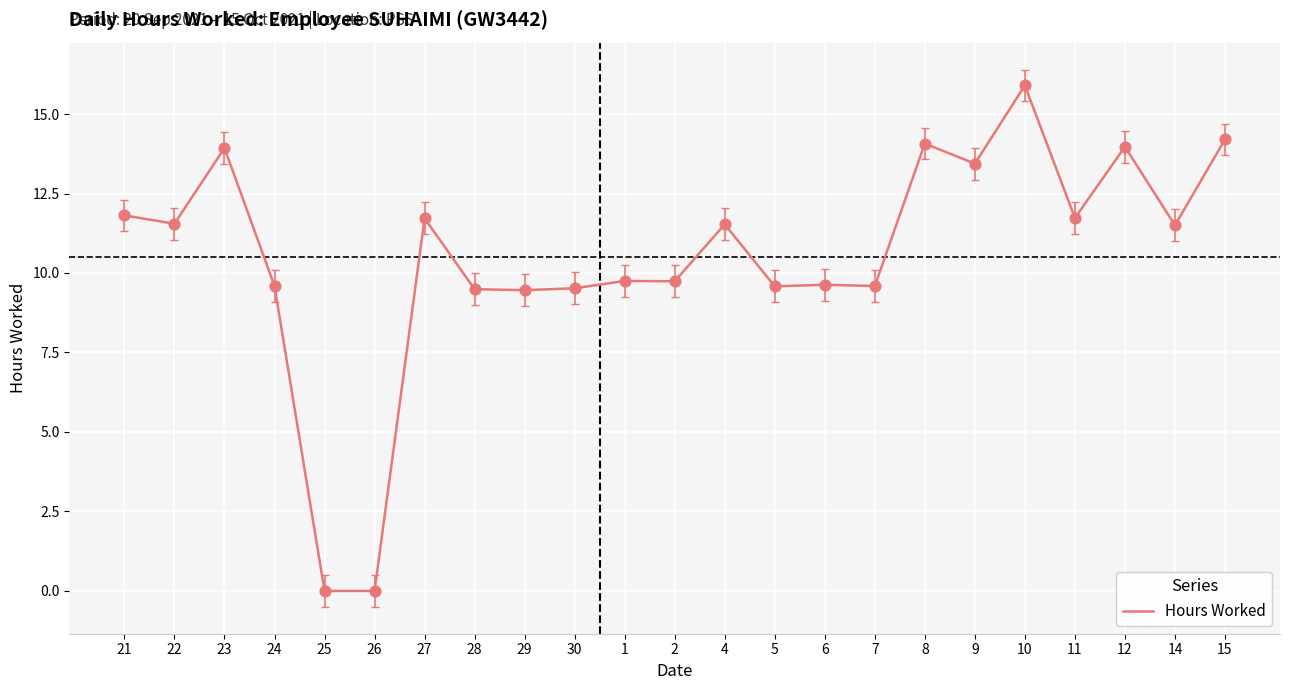

What is the change in value from 21 to 26?

-11.8